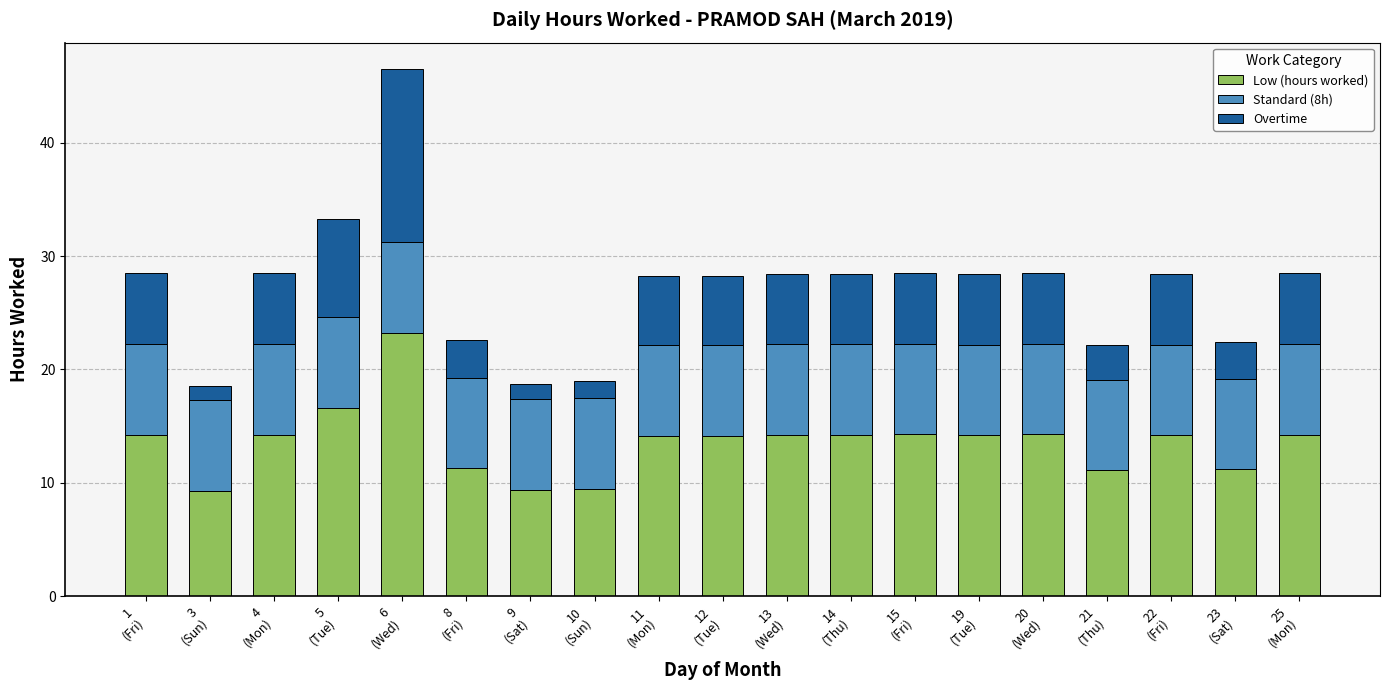

What is the difference between the second highest and second lowest values in the Low (hours worked) series?

7.3